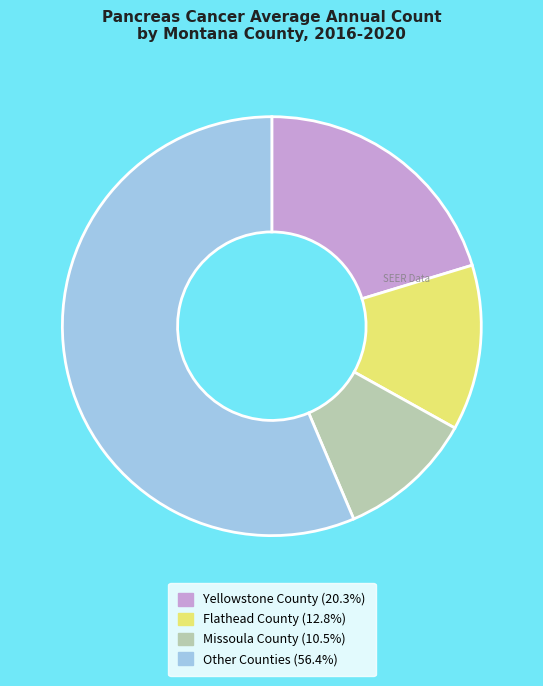

How many slices are in this pie chart?

4